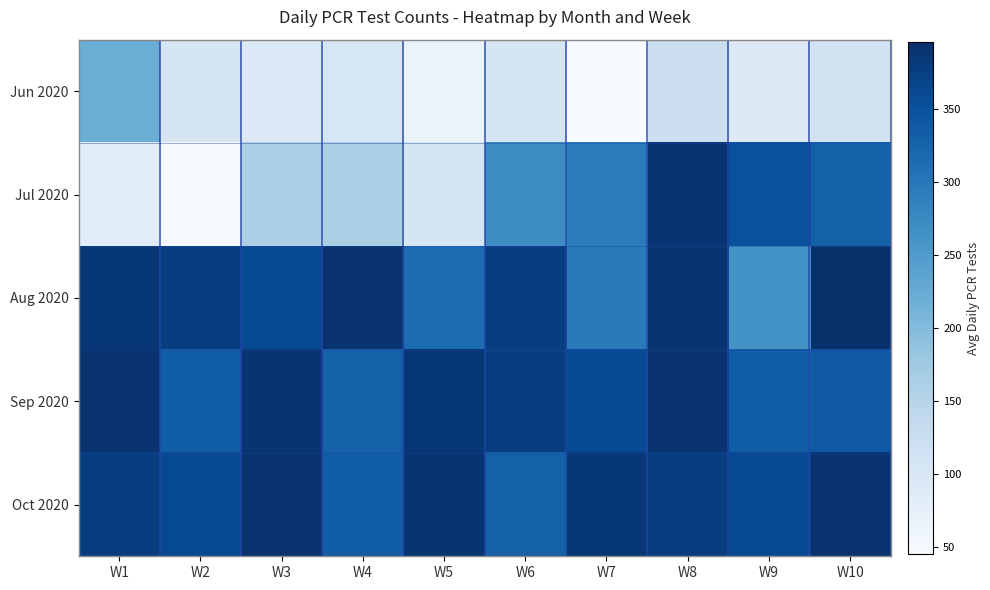

Reading right to left, extract all data points from this chart.

Jun 2020: W10=111.0	W9=89.3	W8=120.7	W7=45.0	W6=105.0	W5=67.0	W4=101.3	W3=92.7	W2=105.0	W1=221.7
Jul 2020: W10=329.3	W9=351.0	W8=388.7	W7=293.0	W6=270.3	W5=104.7	W4=162.3	W3=159.7	W2=48.7	W1=85.7
Aug 2020: W10=396.3	W9=262.7	W8=388.7	W7=296.0	W6=377.0	W5=315.3	W4=391.7	W3=359.7	W2=377.0	W1=385.7
Sep 2020: W10=341.0	W9=334.0	W8=391.7	W7=359.7	W6=377.0	W5=385.7	W4=329.3	W3=388.7	W2=334.0	W1=391.7
Oct 2020: W10=391.7	W9=359.7	W8=377.0	W7=385.7	W6=329.3	W5=388.7	W4=334.0	W3=391.7	W2=359.7	W1=377.0